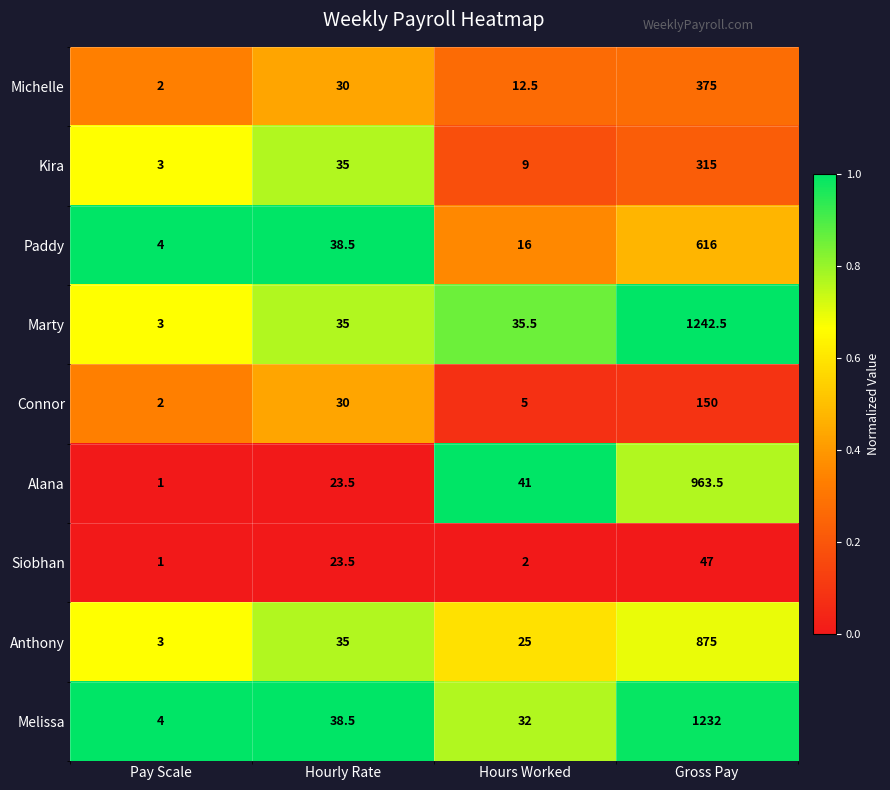

What is the average value of the Michelle series?

104.9